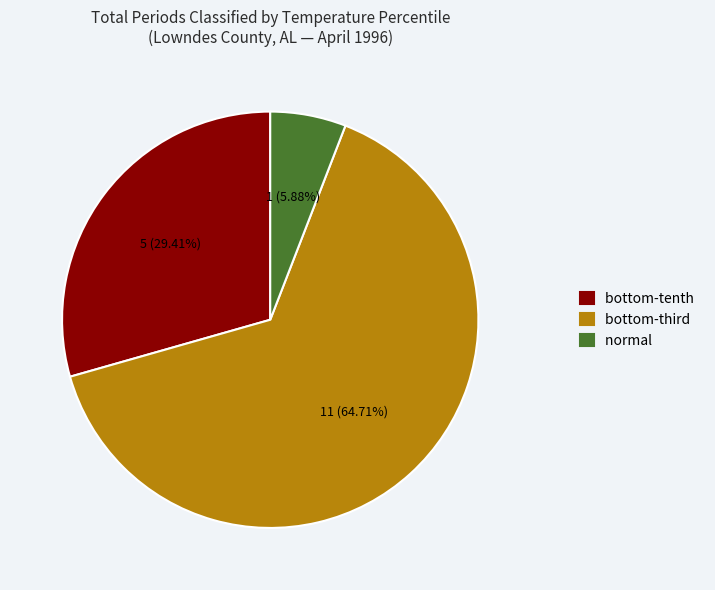

To the nearest percent, what is the difference between the largest and smallest slice percentages?

59%